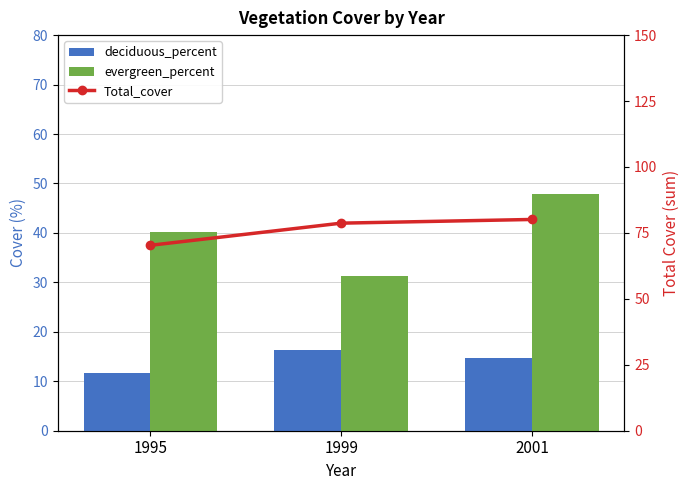

Where does the Total_cover series first go above 78?

1999